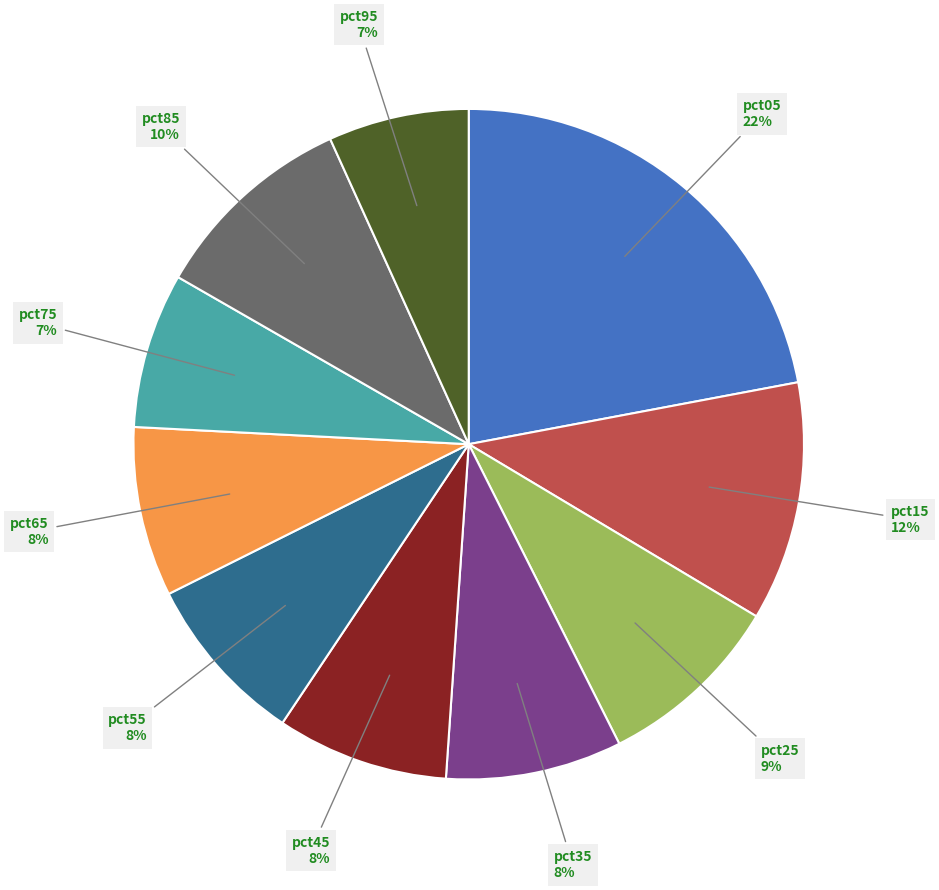

To the nearest percent, what is the average slice percentage?

10%